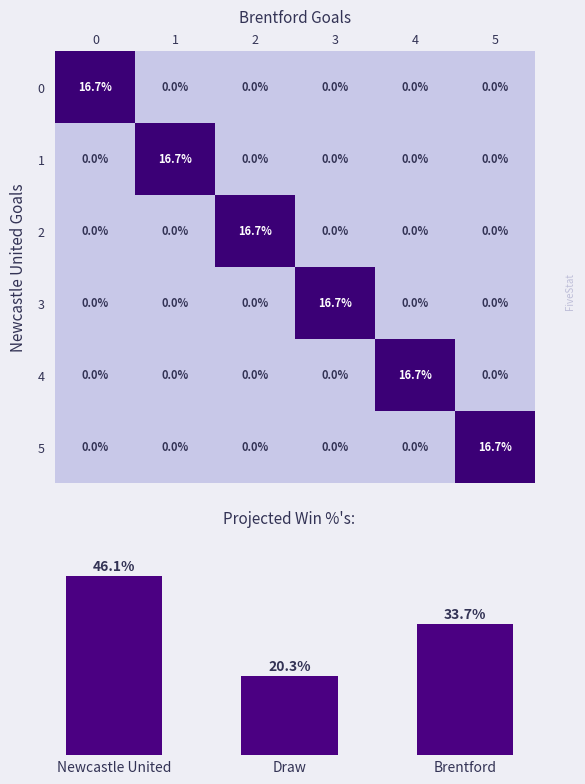

Is it true that Thompson, C. equals -6.7 at 0?

False